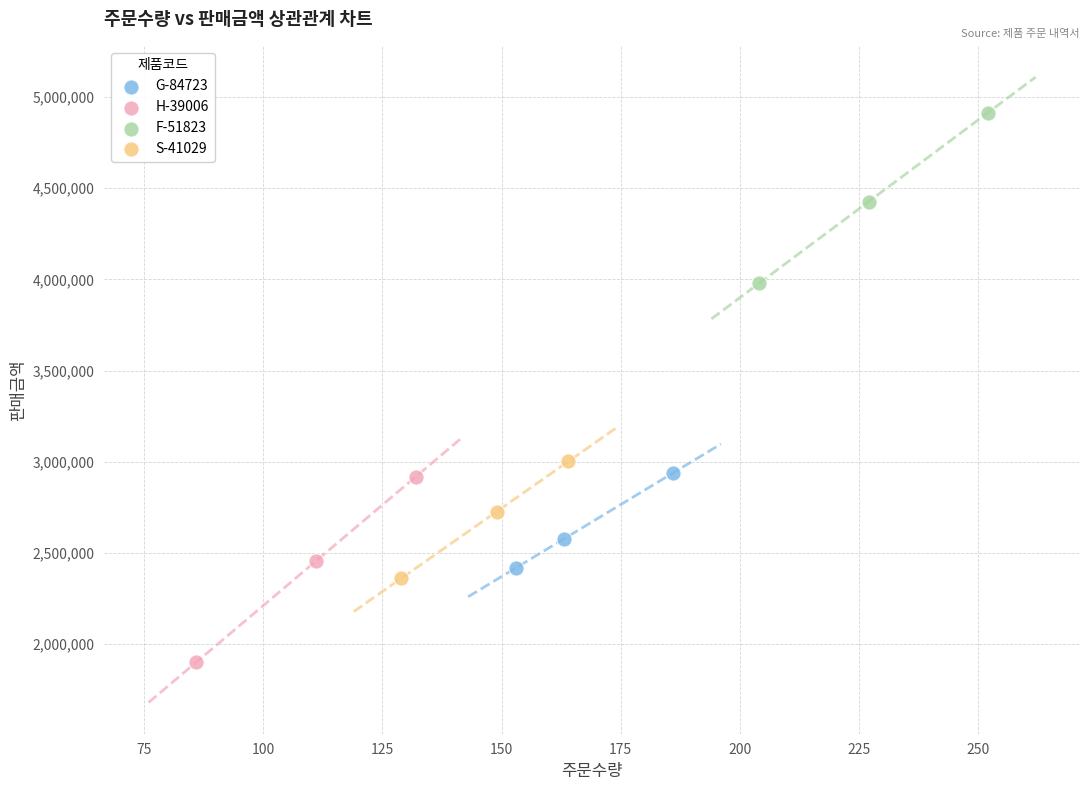

Which series contains the lowest Y value?

H-39006